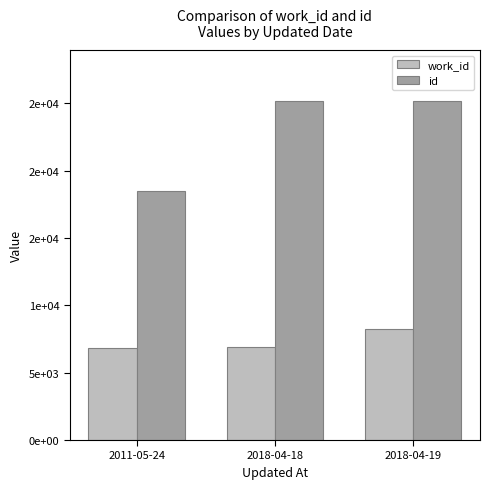

Rank the series by their maximum value, from lowest to highest.

work_id, id